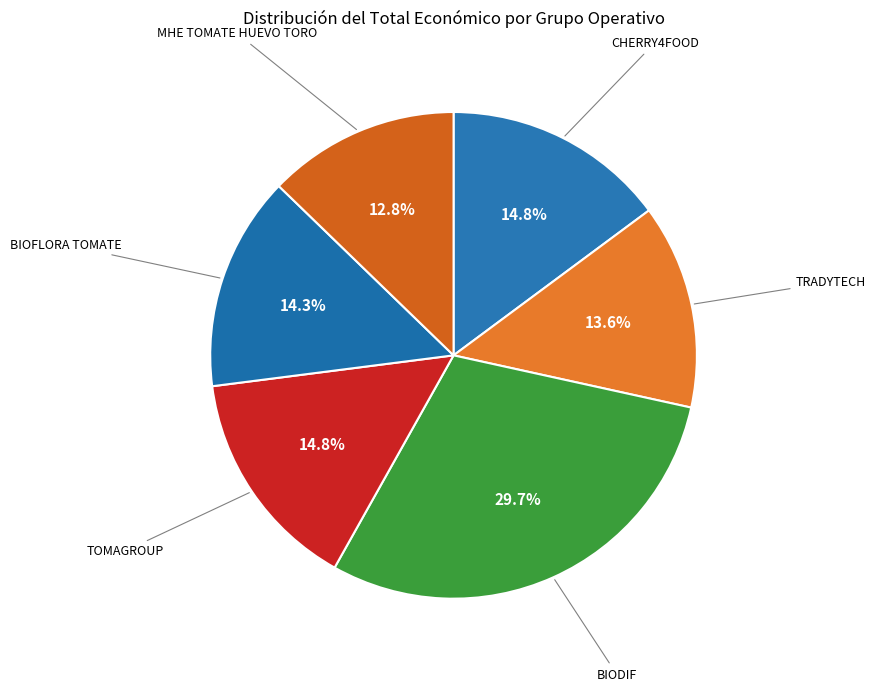

How many slices are in this pie chart?

6